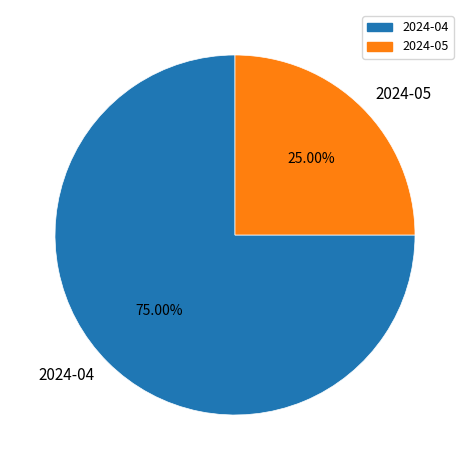

What is the total percentage of 2024-04 and 2024-05?

100.0%